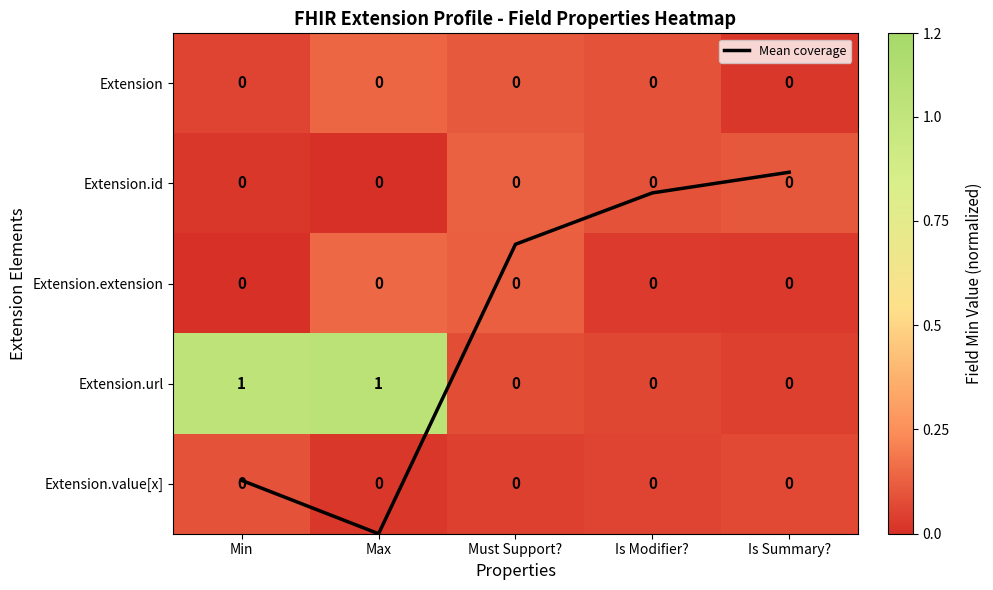

Which series has the largest range (max minus min)?

Mean coverage